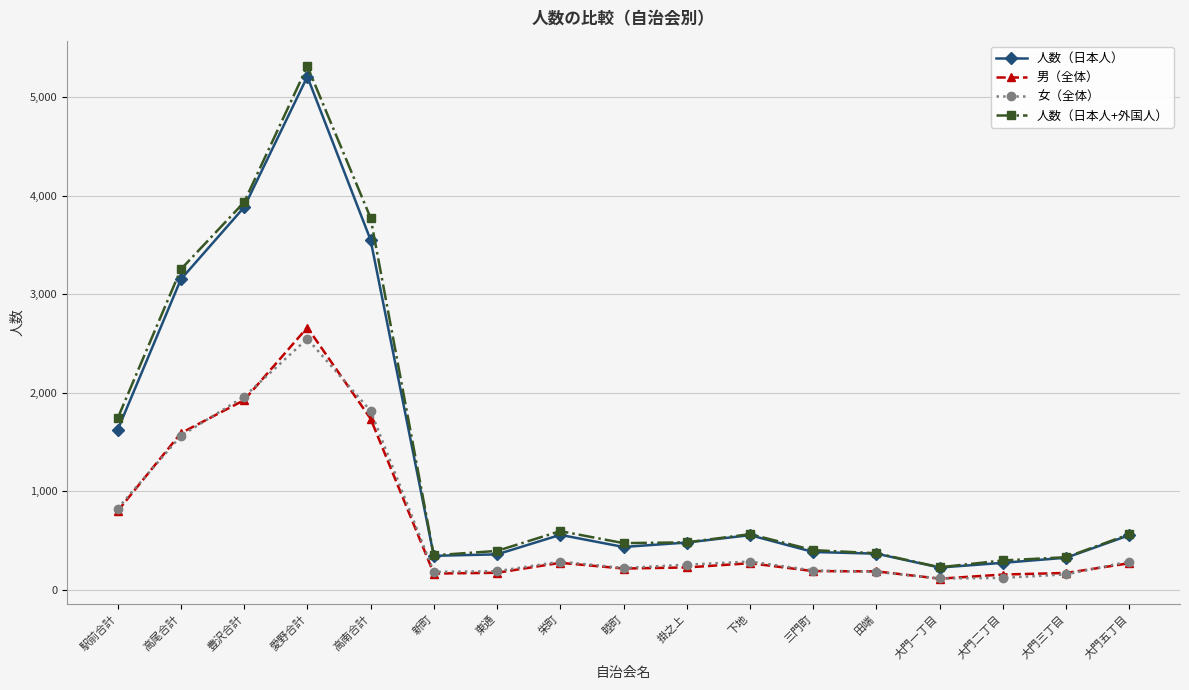

Does the chart display data point markers on the line(s)?

Yes